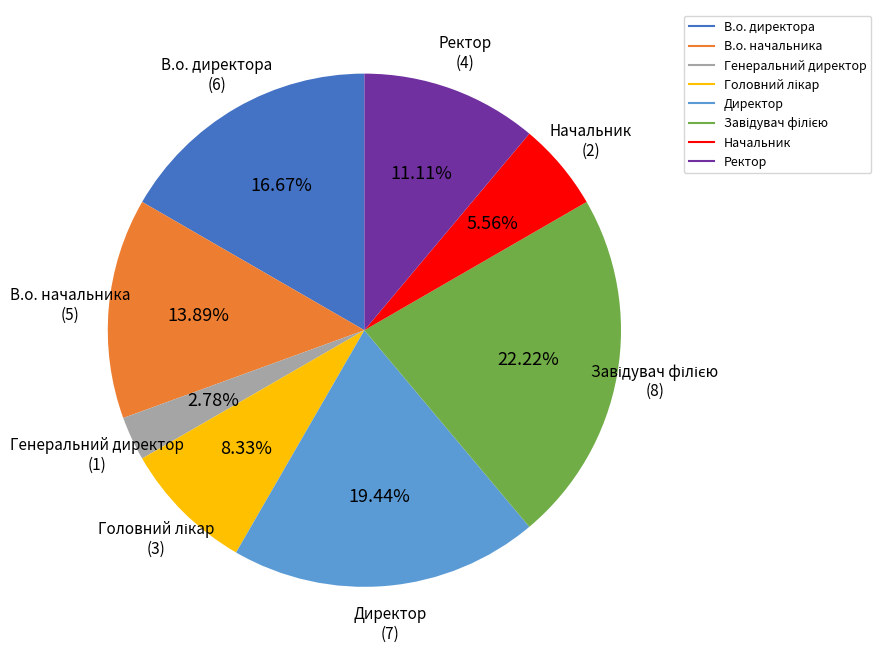

Between В.о. директора and В.о. начальника, which is larger?

В.о. директора